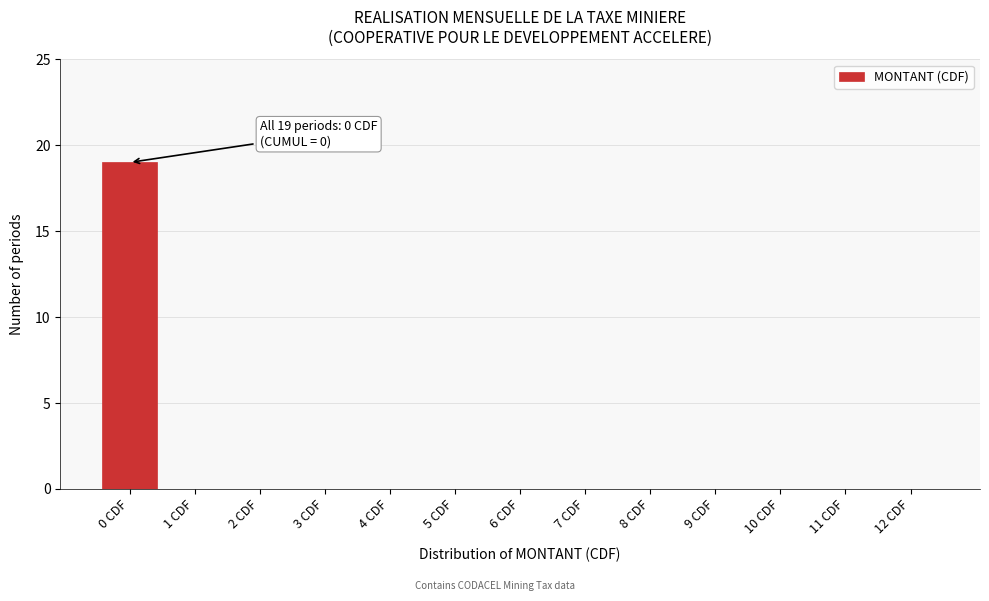

Reading right to left, what are all the values shown in this chart?

12 CDF=0	11 CDF=0	10 CDF=0	9 CDF=0	8 CDF=0	7 CDF=0	6 CDF=0	5 CDF=0	4 CDF=0	3 CDF=0	2 CDF=0	1 CDF=0	0 CDF=19